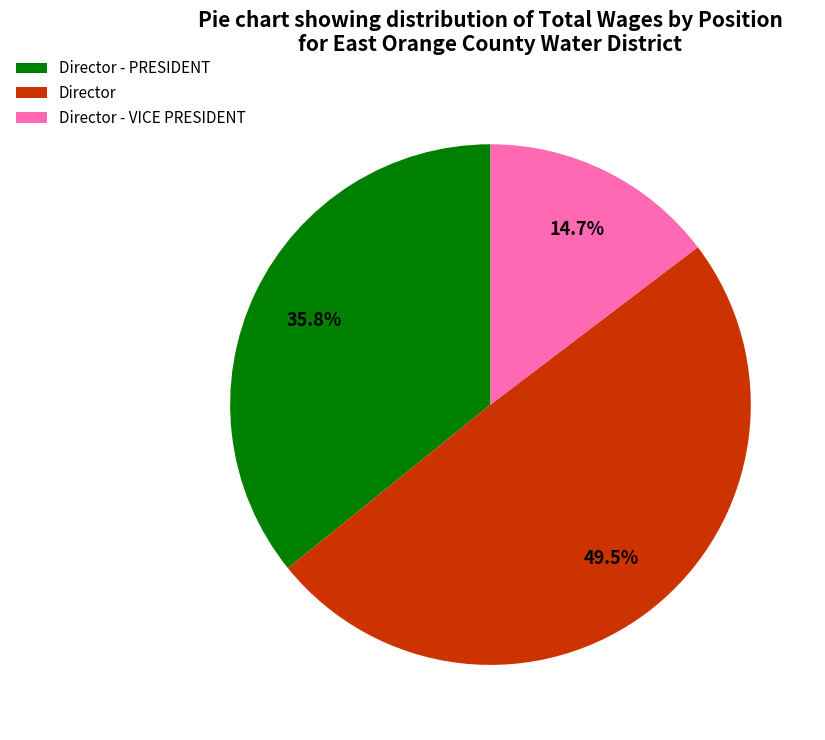

Is Director the majority of the pie?

No